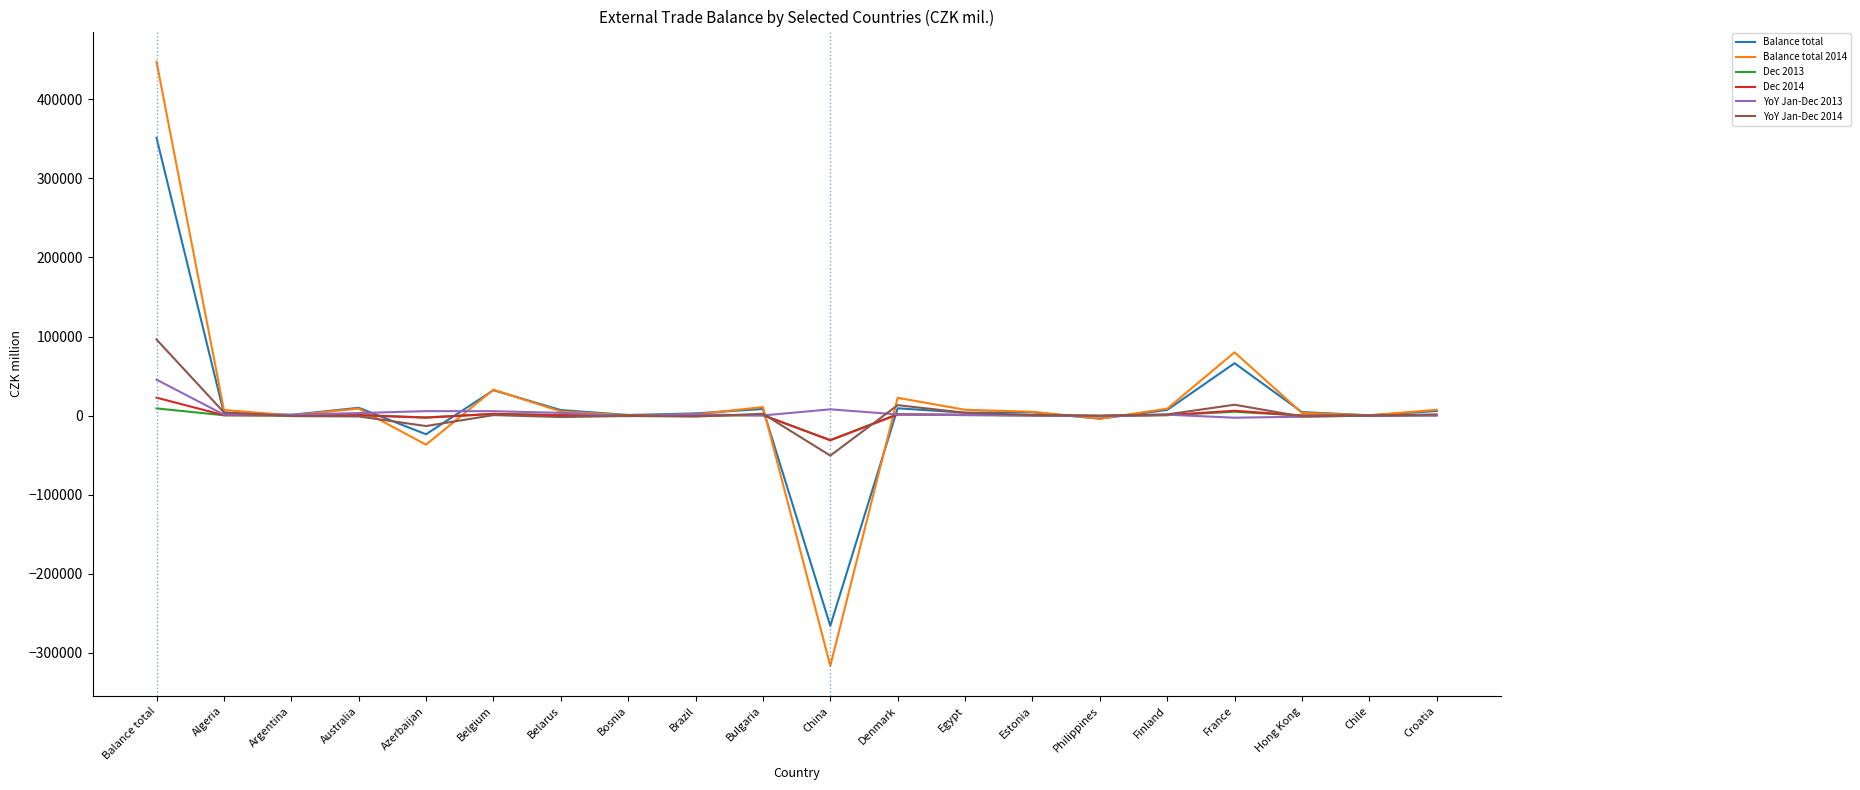

At which category is the sum across all series the highest?

Balance total